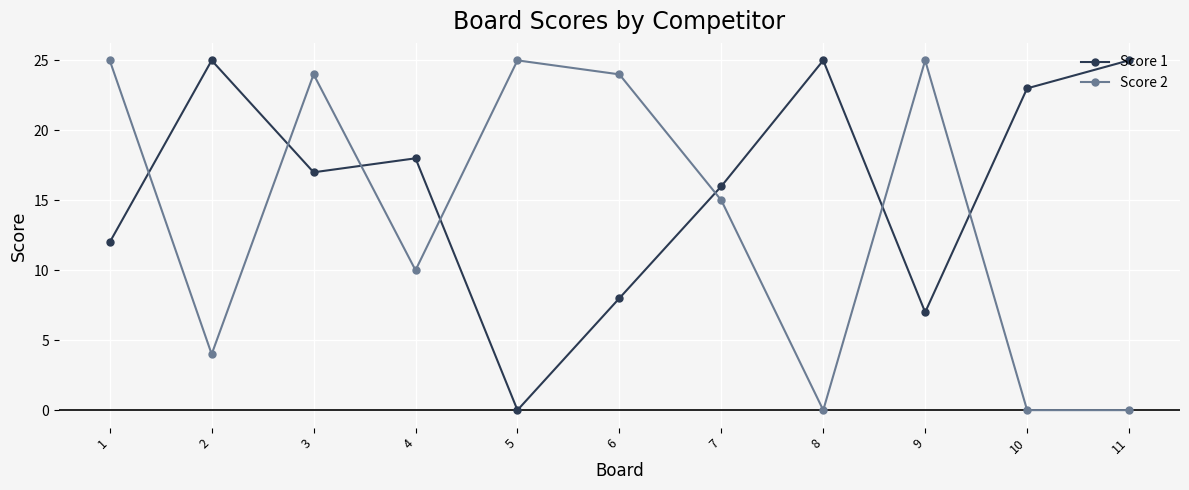

What is the highest value of the Score 2 series?

25